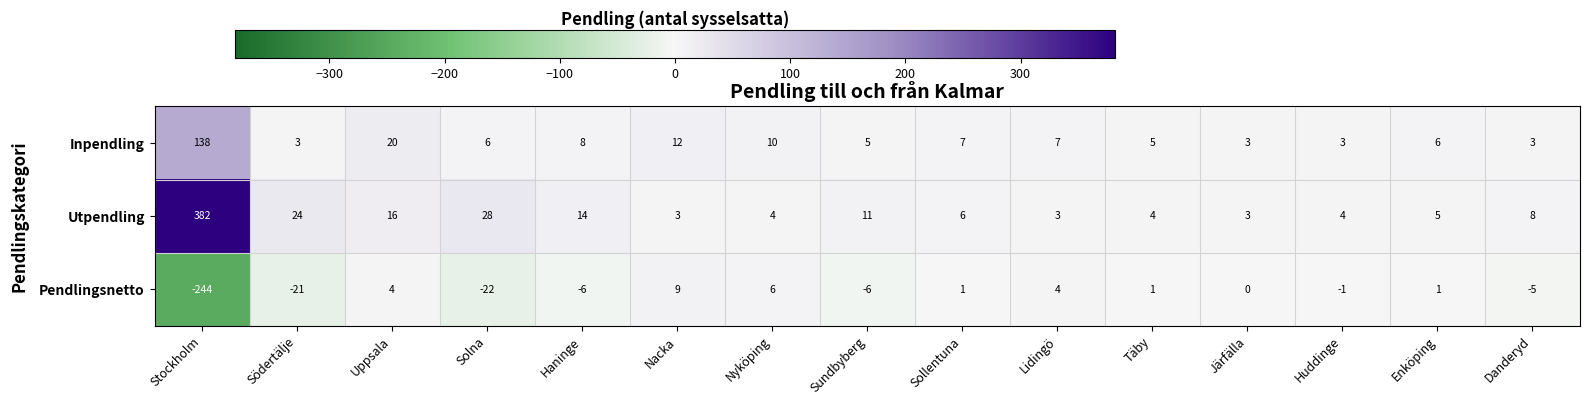

List the series in order of their peak value, highest first.

Utpendling, Inpendling, Pendlingsnetto